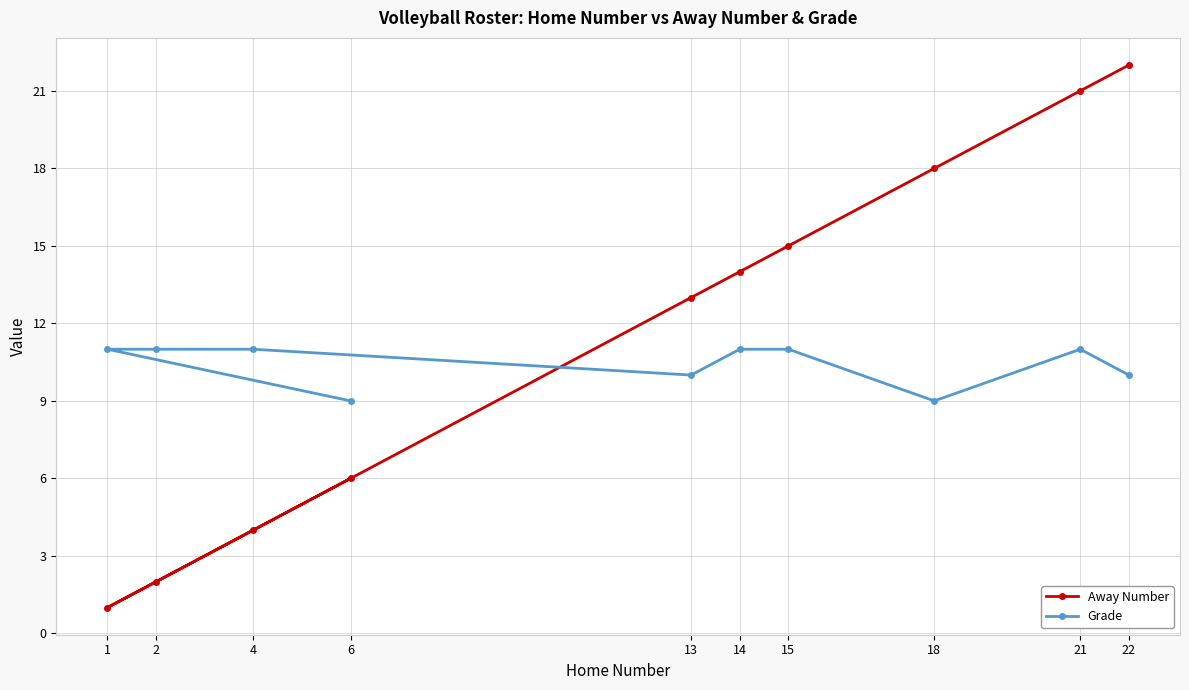

At which category does the chart reach its peak across all series?

22